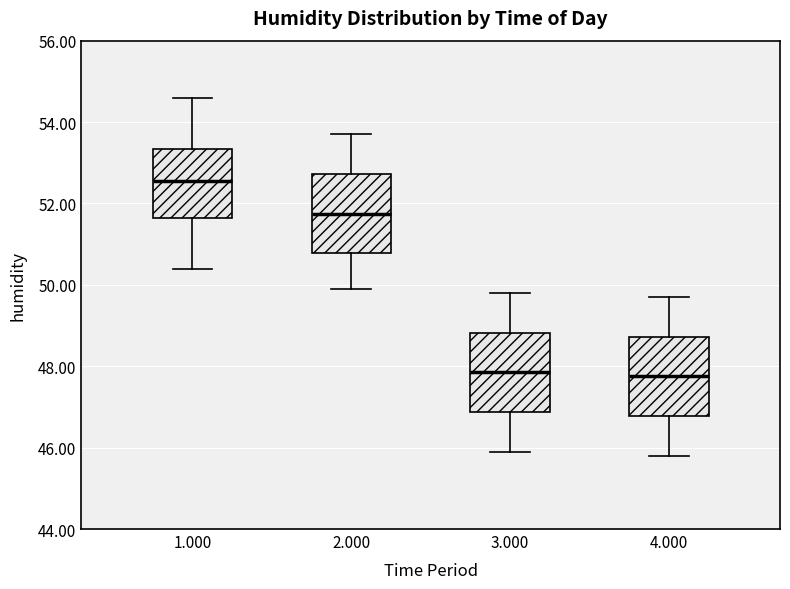

Where does the upper whisker of the box at x = 3.000 end on the y-axis? The values are not printed on the chart, so give them approximately, as read against the axis.

49.8